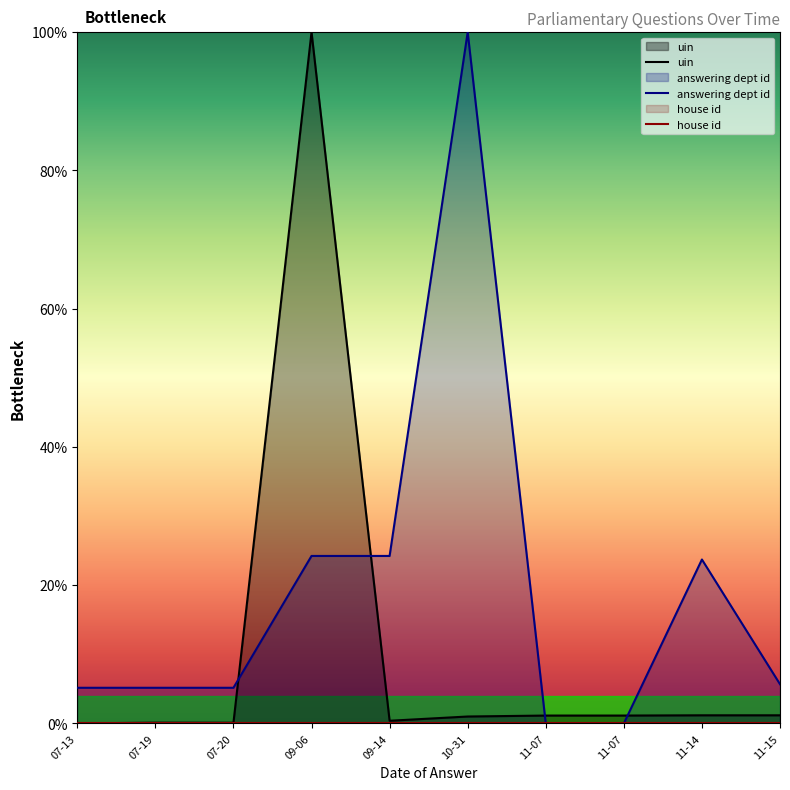

What is the sum of all answering dept id values?

193.3